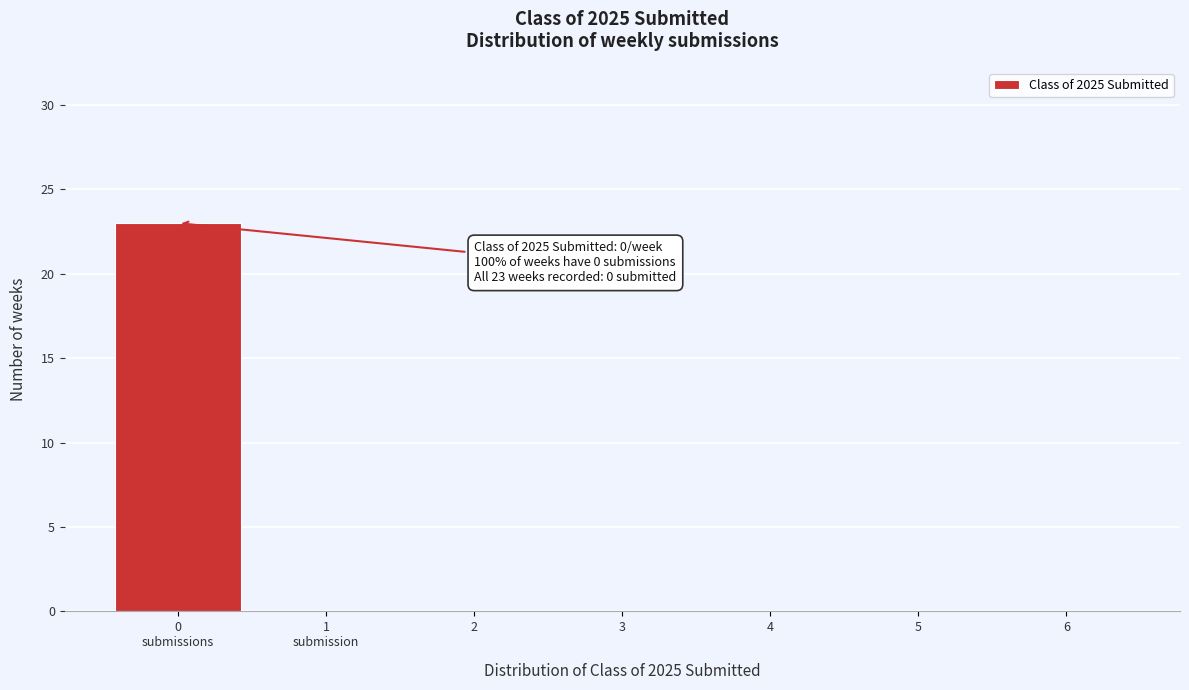

True or false: the data shows 11 at 5.

False